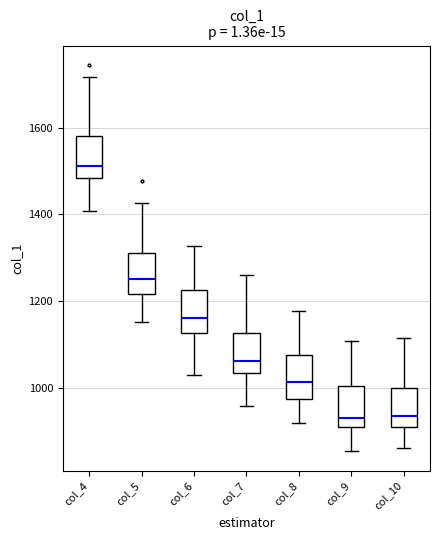

Where does the upper whisker of the box for col_4 end on the y-axis? The values are not printed on the chart, so give them approximately, as read against the axis.

1720